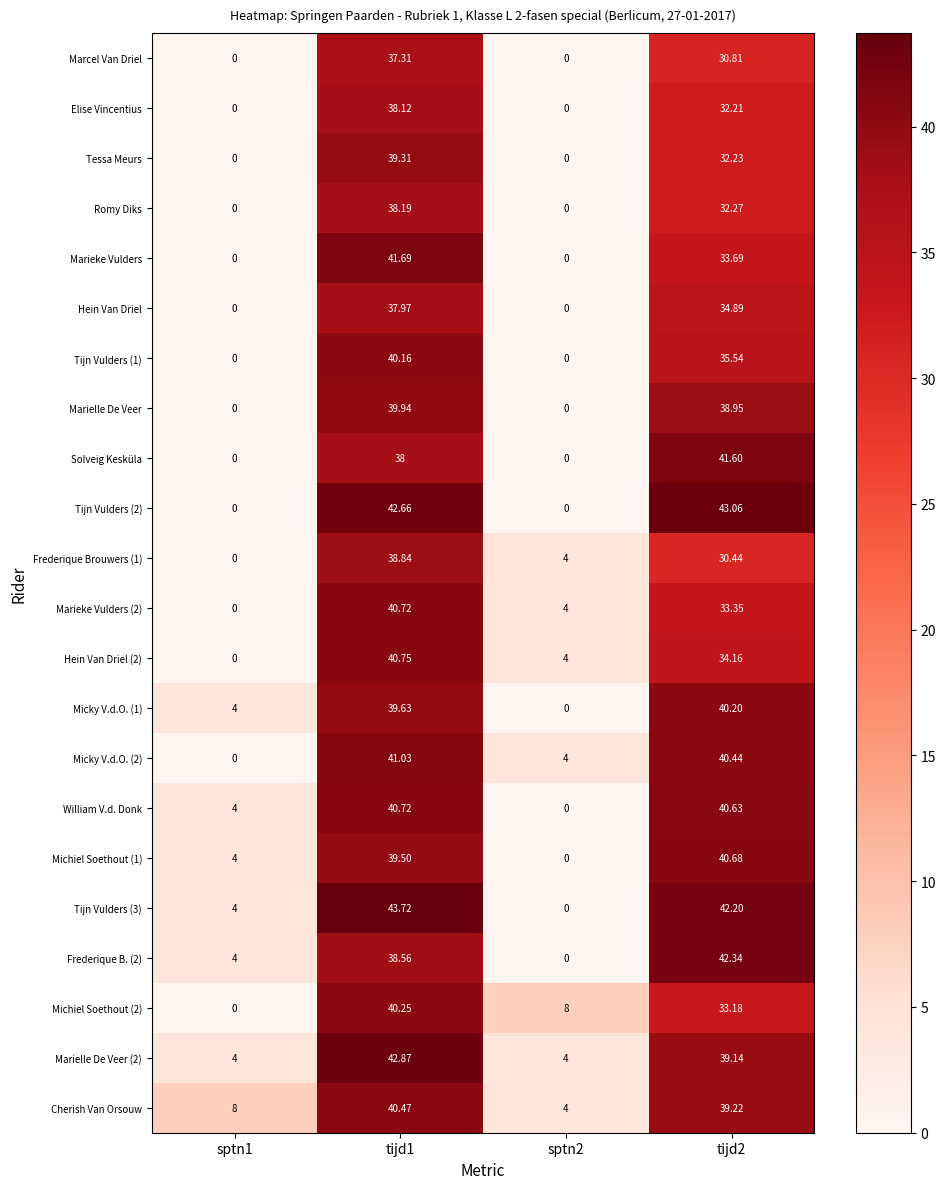

Count the number of categories in the chart.

4